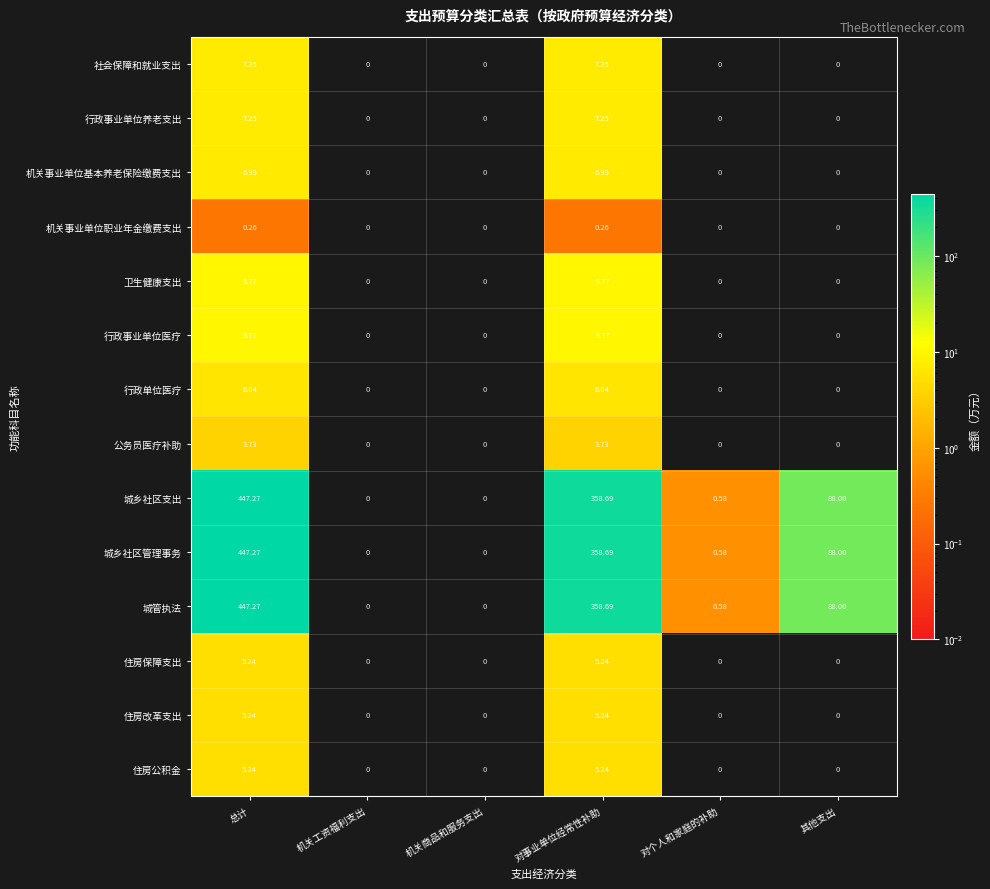

At which category is the sum across all series the highest?

总计